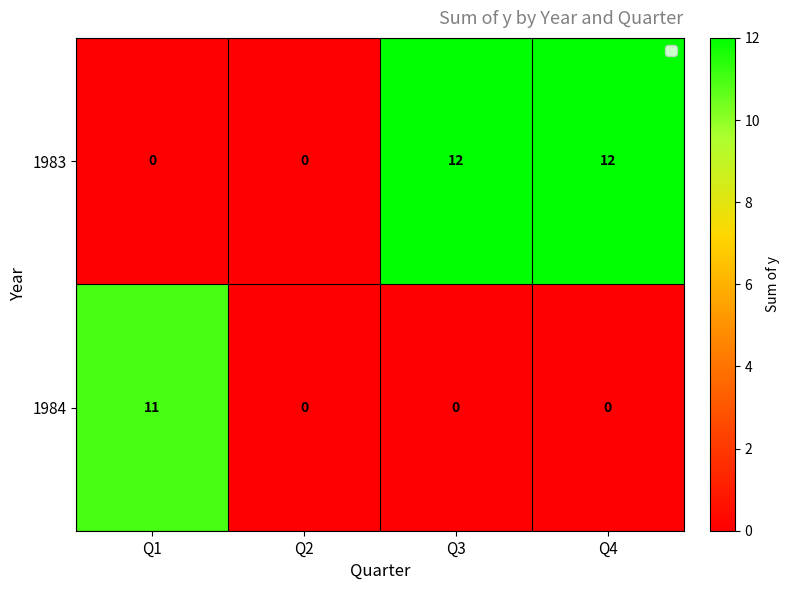

Rank the series by their maximum value, from lowest to highest.

1984, 1983